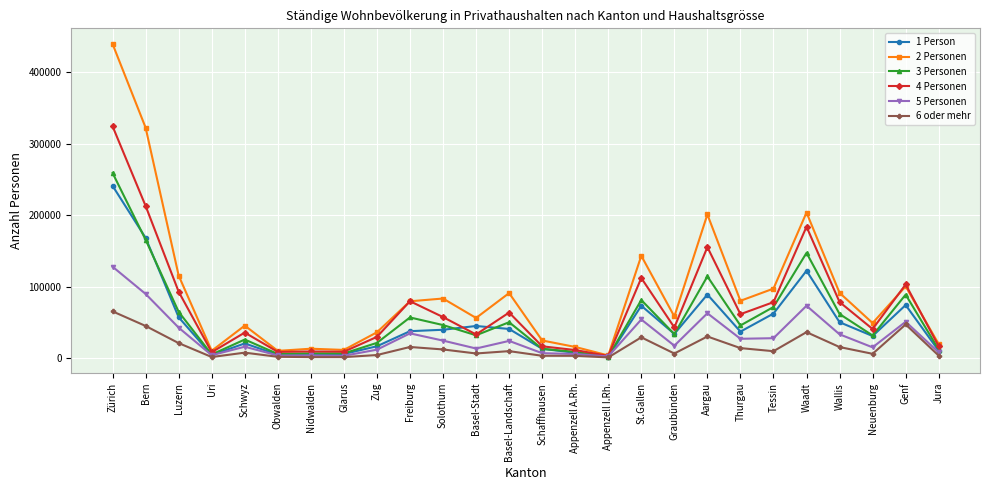

What is the sum of all 3 Personen values?

1465083